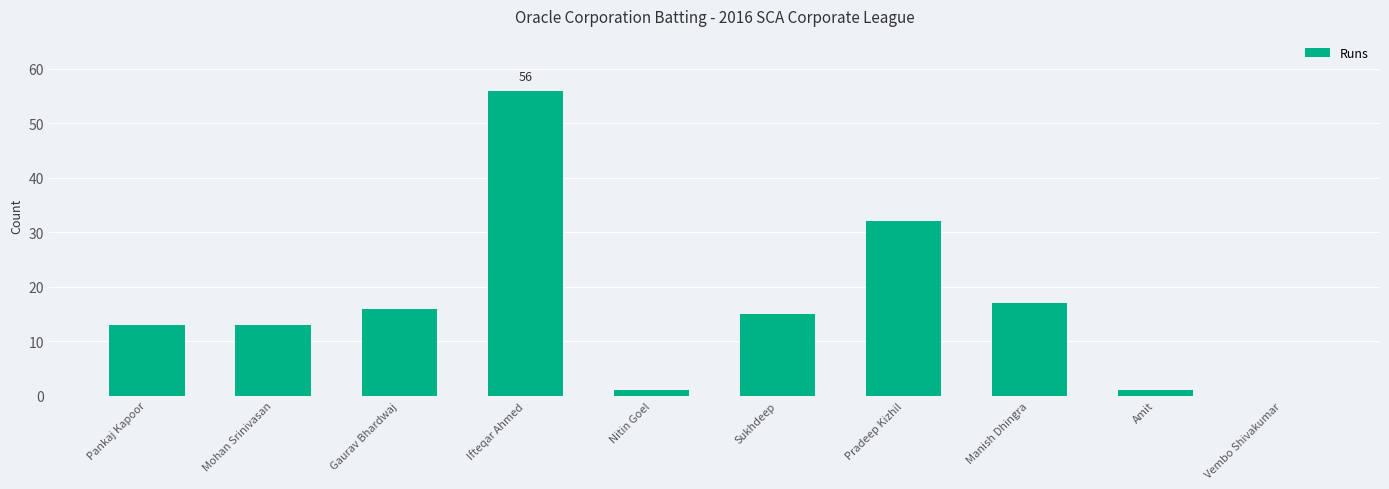

What is the sum of all values?

164